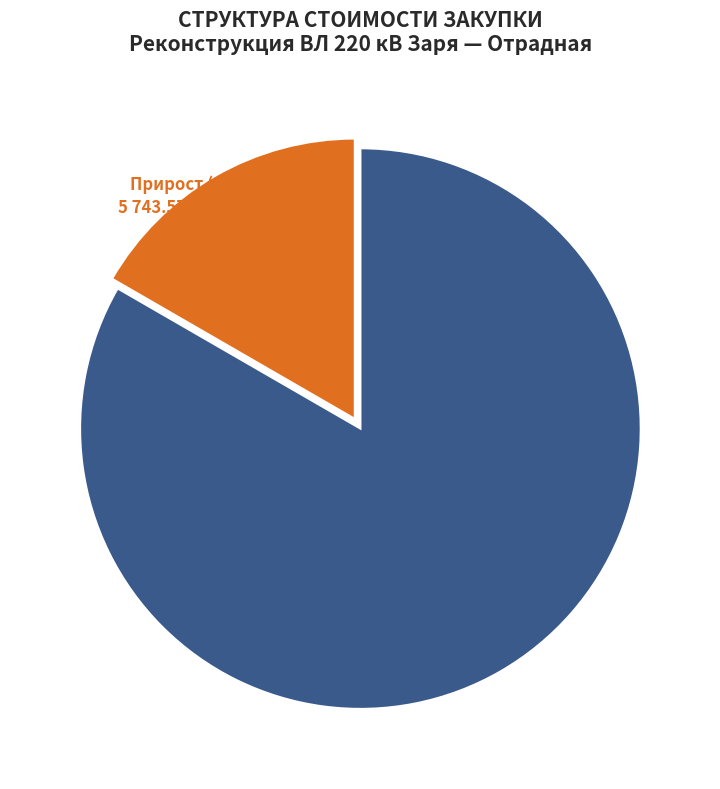

Is there a majority slice in this chart?

Yes